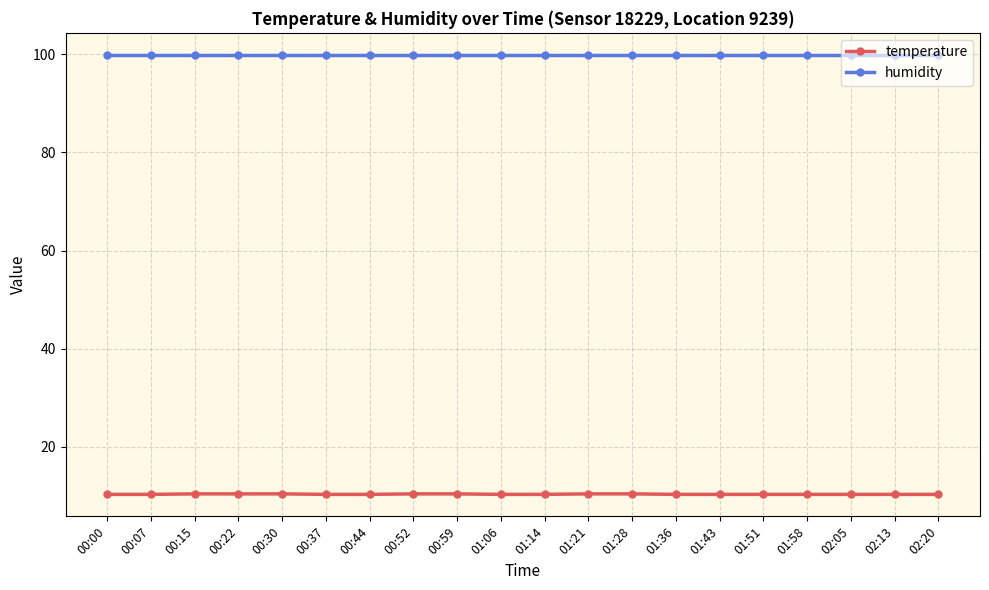

What are all the series names shown in the legend?

temperature, humidity